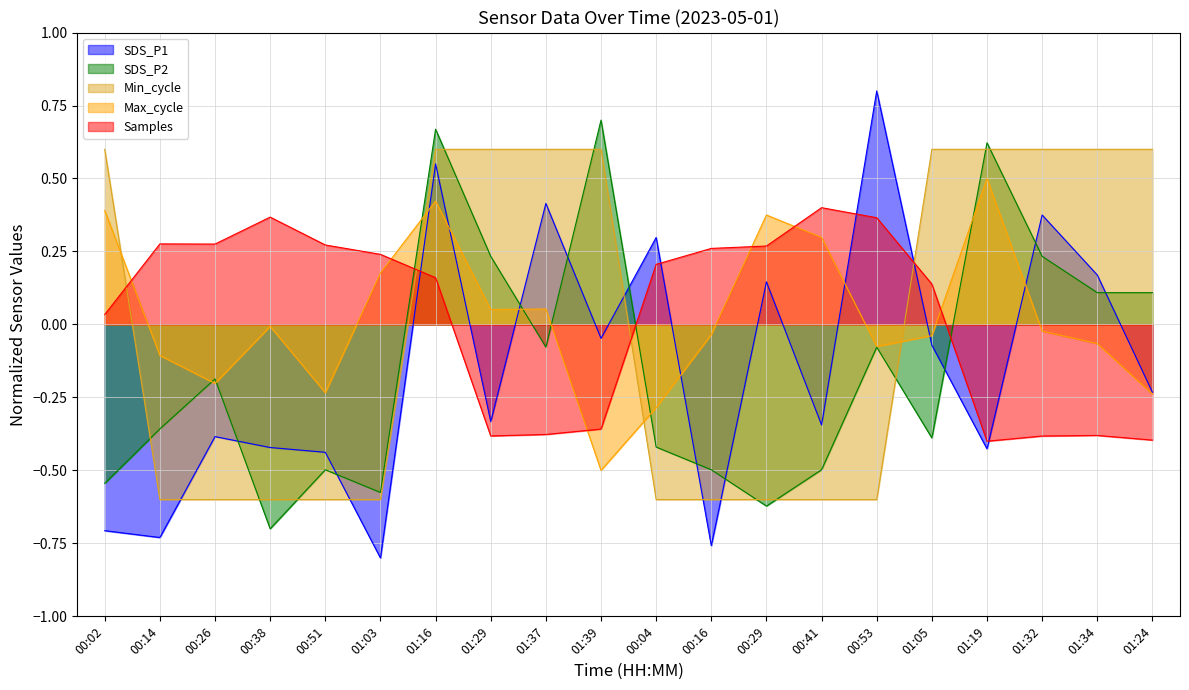

At which label does SDS_P2 reach its minimum?

00:38